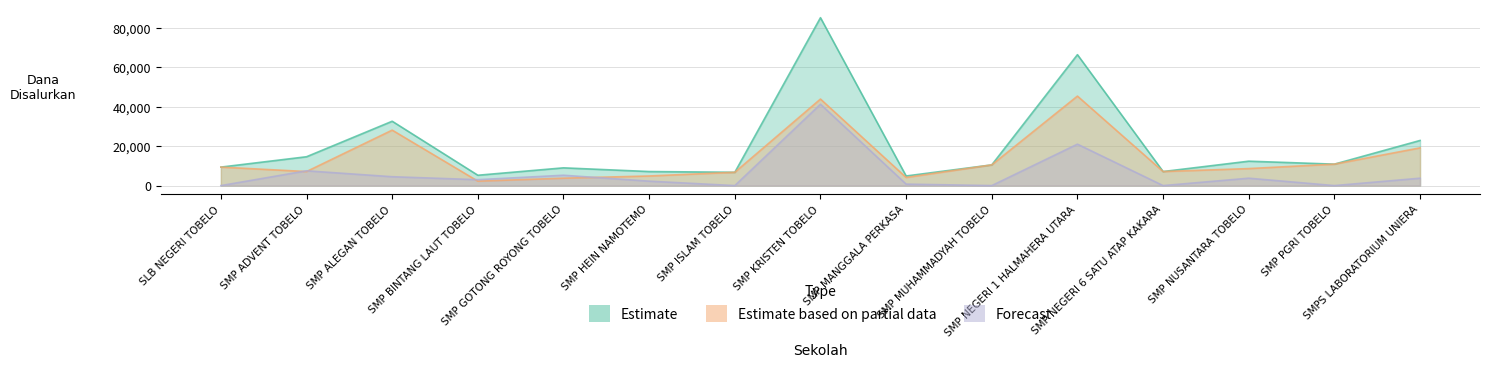

Rank the series by their maximum value, from lowest to highest.

Forecast, Estimate based on partial data, Estimate